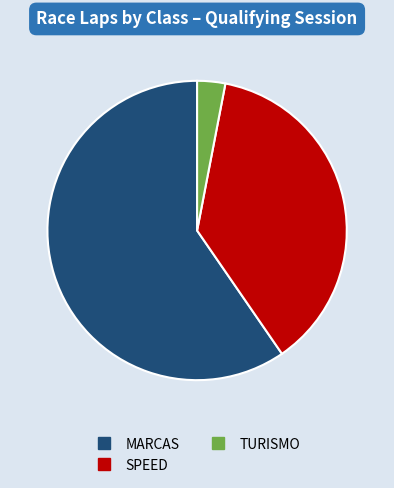

Is there a majority slice in this chart?

Yes